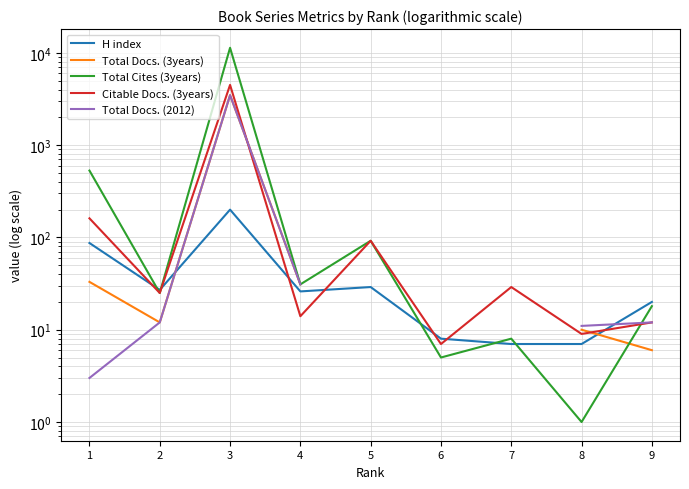

Rank the series at 8 from lowest to highest value.

Total Cites (3years), H index, Citable Docs. (3years), Total Docs. (3years), Total Docs. (2012)